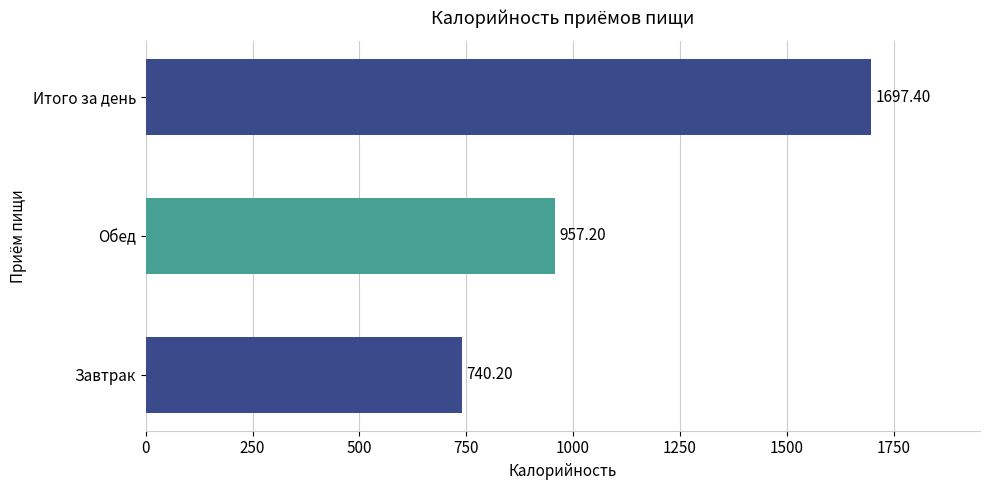

How many data points are above 957?

2